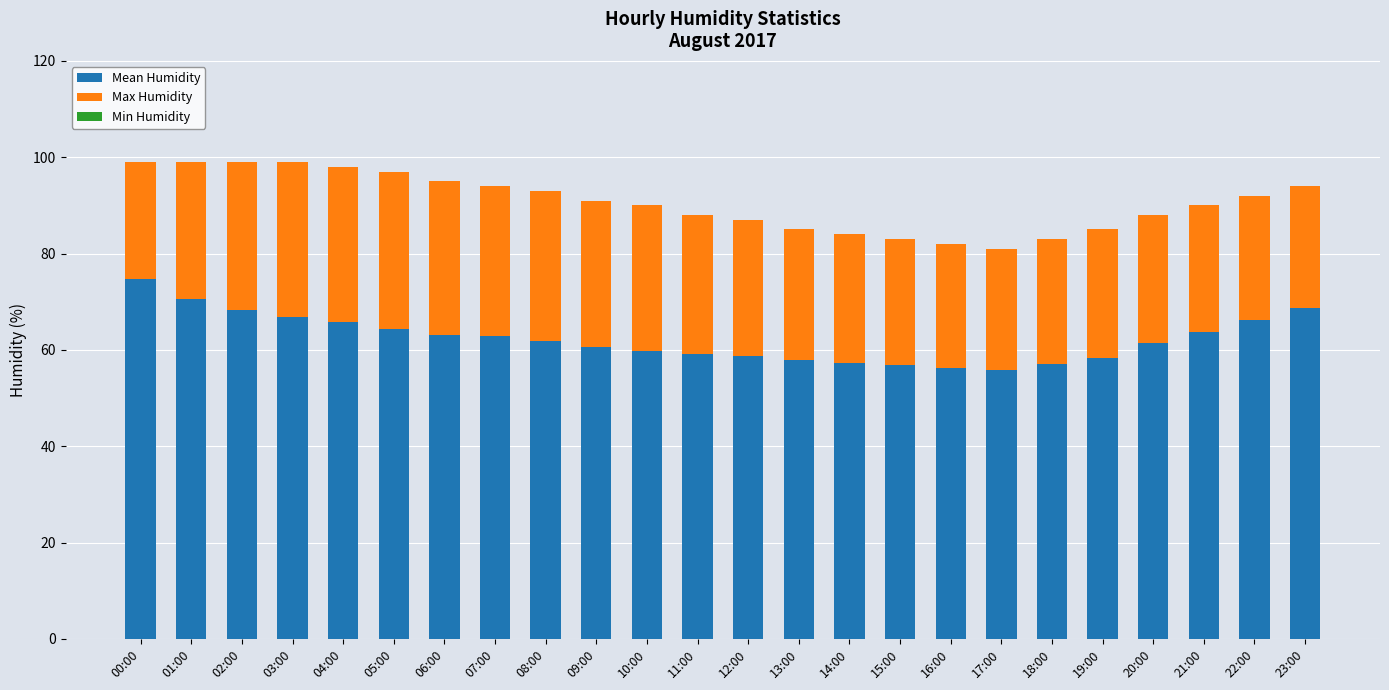

Does the chart contain any negative values?

No